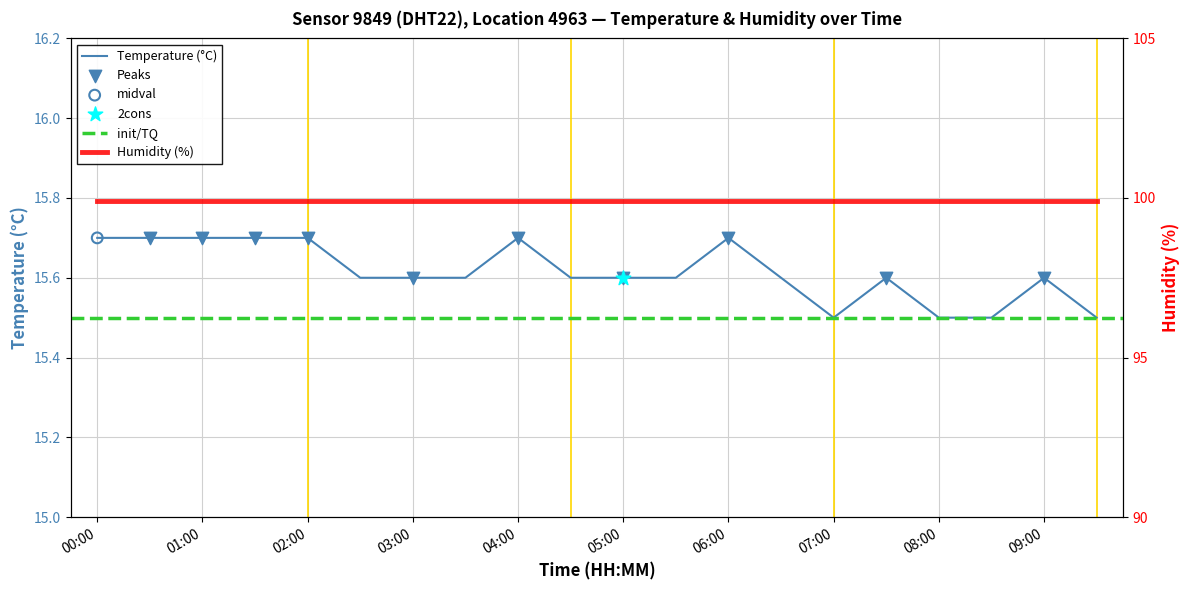

What is the ratio of the value at 09:00 to the value at 06:30?

1.0